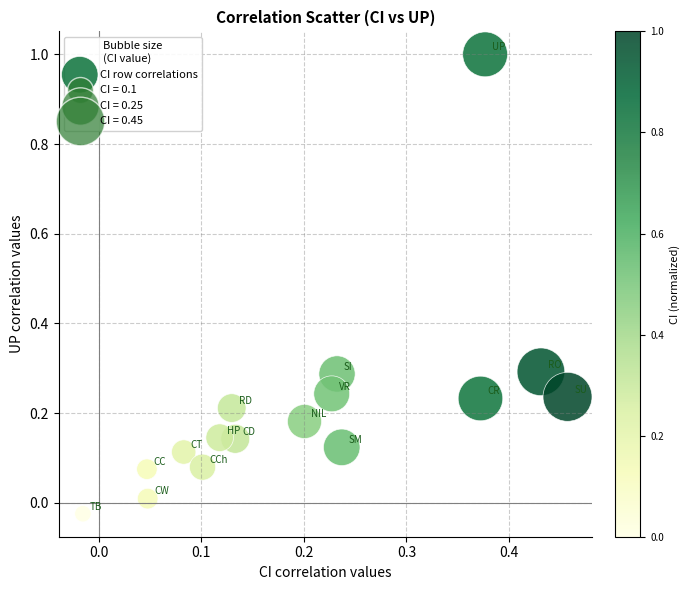

What is the range of Y values (max minus min)?

1.0